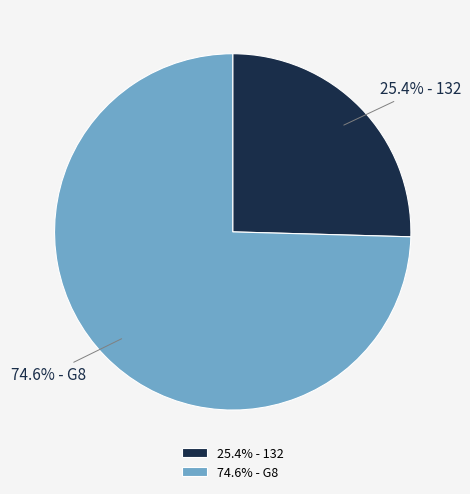

What is the largest slice in the pie chart?

74.6% - G8